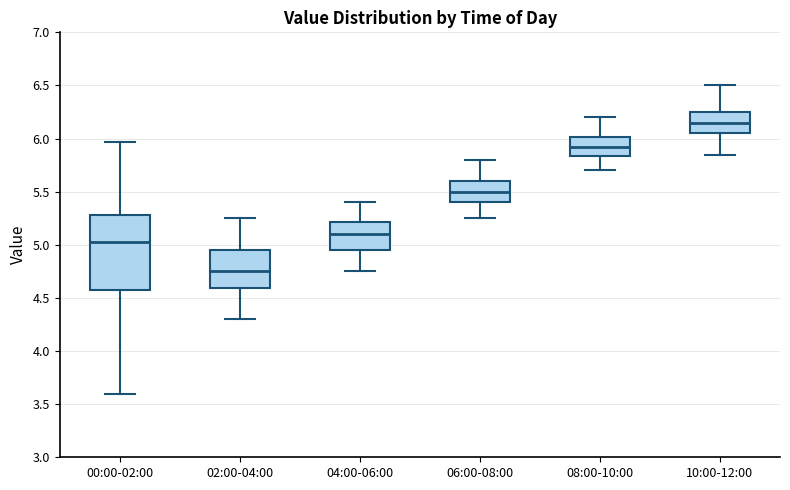

Reading left to right, read every box against the y-axis: the position of its median line, the range the box covers, and the ends of its whiskers. The values are not printed on the chart, so give them approximately, as read against the axis.

00:00-02:00: median 5.05, box 4.55 to 5.30, whiskers 3.60 to 5.95
02:00-04:00: median 4.75, box 4.60 to 4.95, whiskers 4.30 to 5.25
04:00-06:00: median 5.10, box 4.95 to 5.20, whiskers 4.75 to 5.40
06:00-08:00: median 5.50, box 5.40 to 5.60, whiskers 5.25 to 5.80
08:00-10:00: median 5.95, box 5.85 to 6.00, whiskers 5.70 to 6.20
10:00-12:00: median 6.15, box 6.05 to 6.25, whiskers 5.85 to 6.50